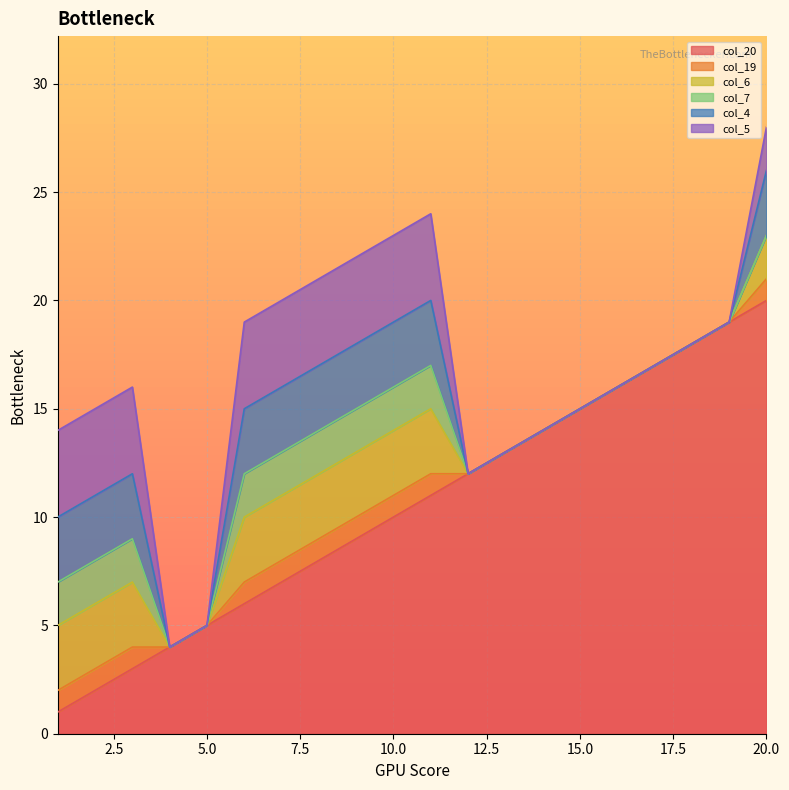

At which category is the sum across all series the highest?

20.0